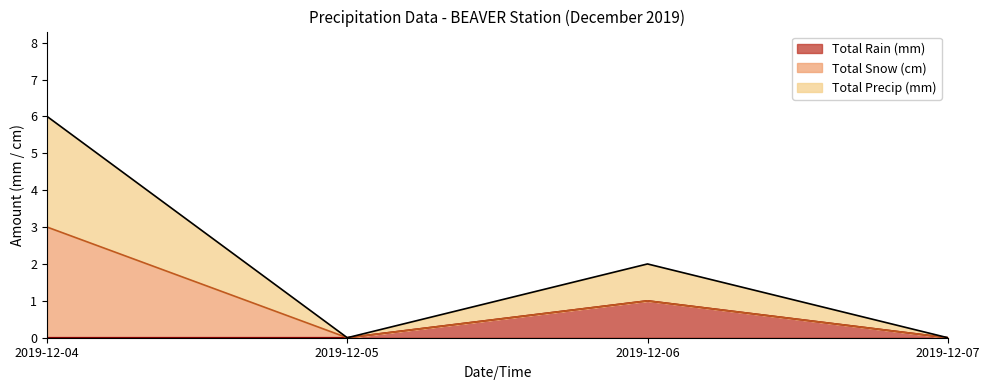

Which series has the largest total across all categories?

Total Precip (mm)